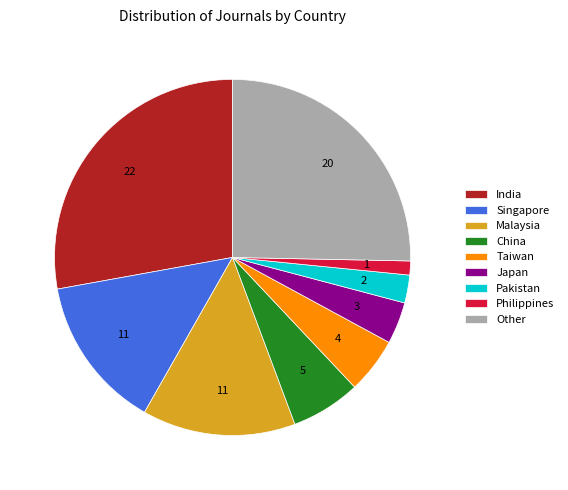

Does Japan represent more than half of the total?

No